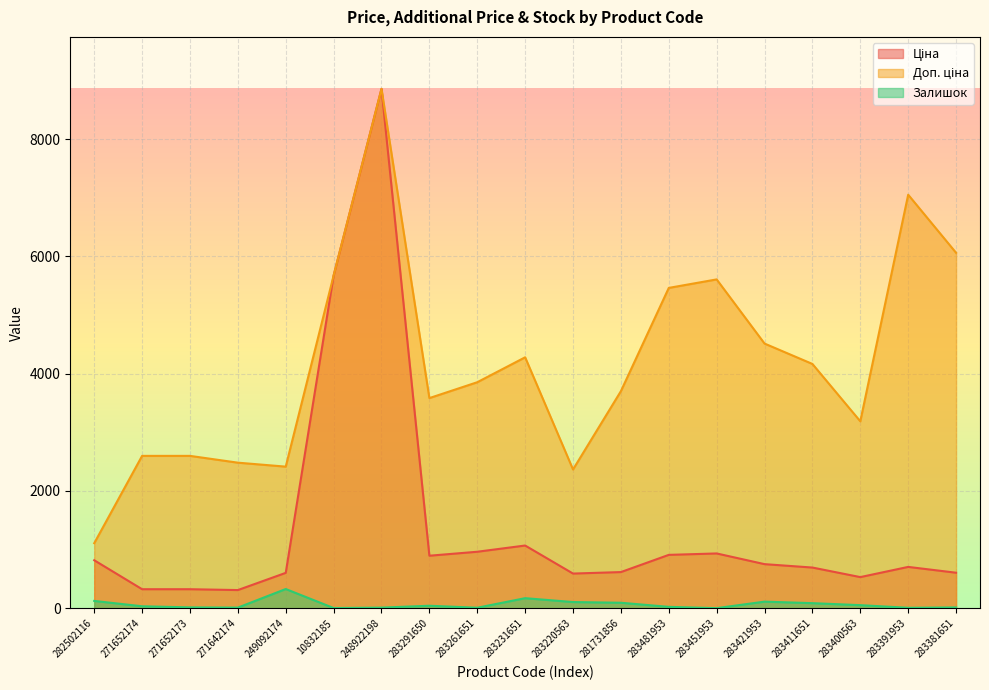

At which label does Залишок reach its minimum?

283451953